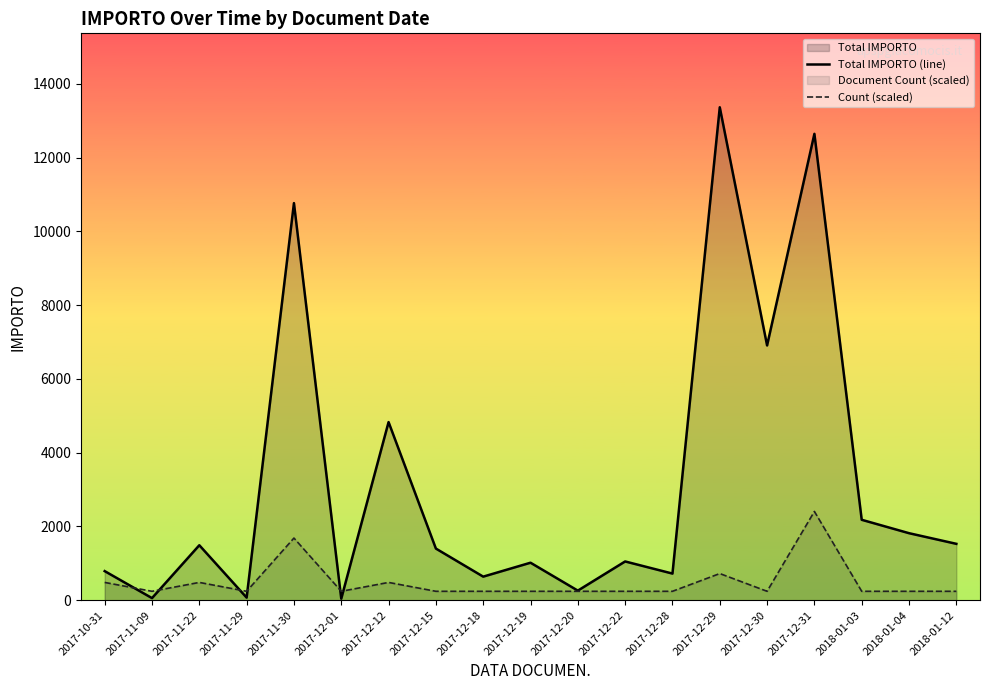

What is the average value of the Count (scaled) series?

493.9